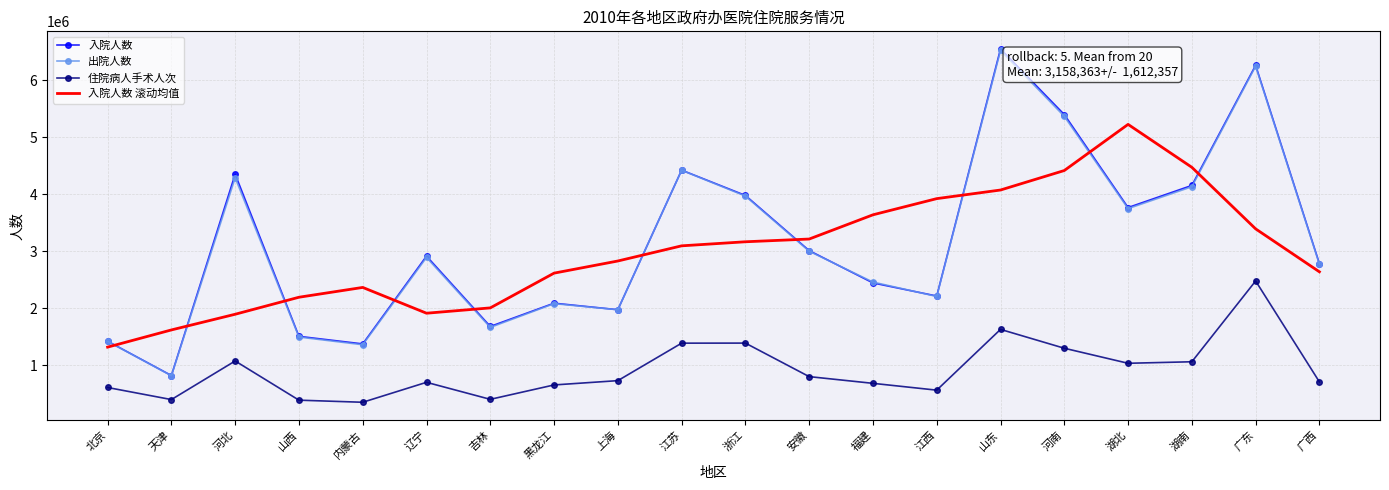

Is it true that 入院人数 equals 2866512.5 at 广东?

False